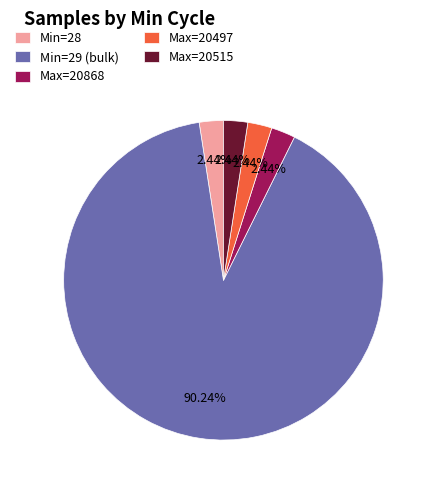

What is the ratio of the value at Max=20515 to the value at Max=20497?

1.0